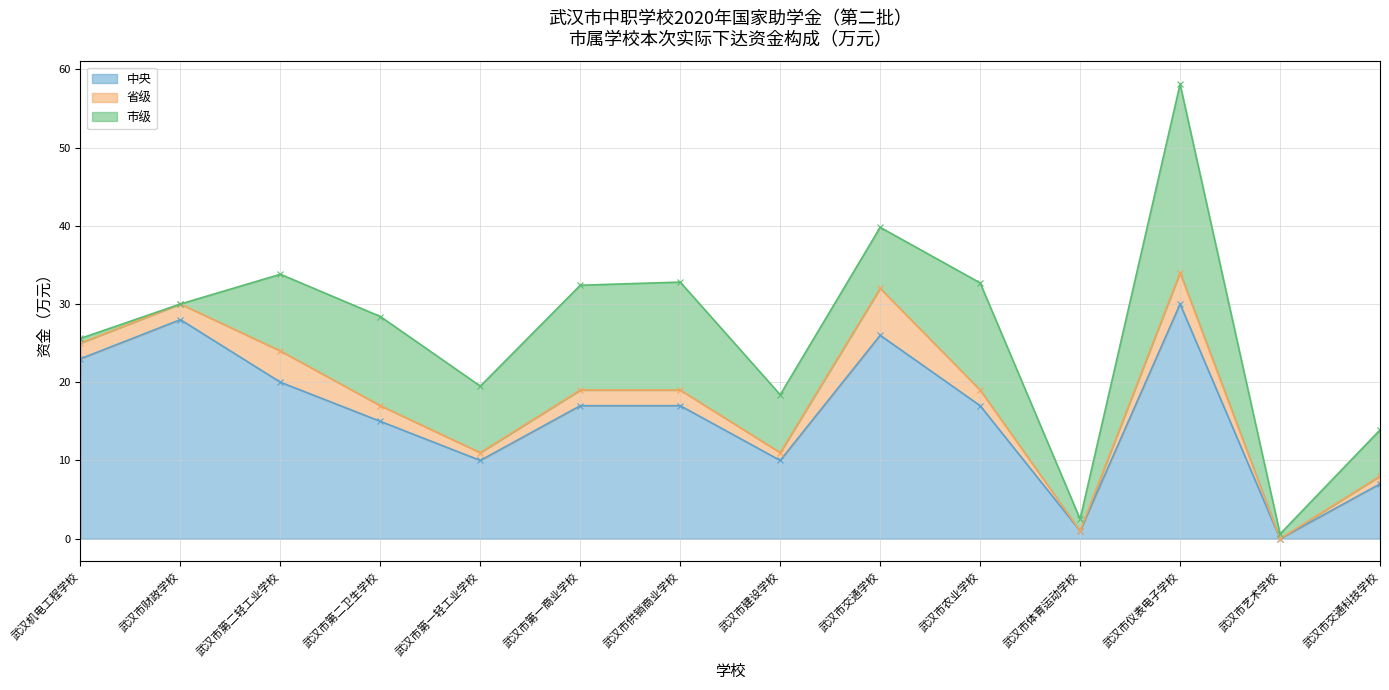

What is the difference between the second highest and minimum values in the 市级 series?

13.8